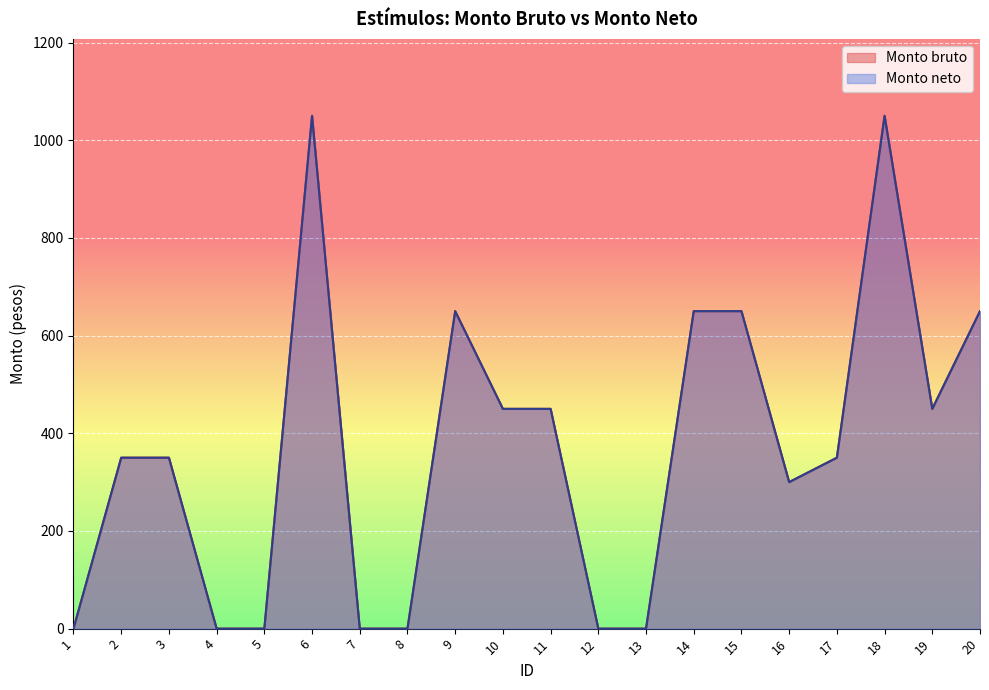

Where is the first local maximum for Monto neto?

6